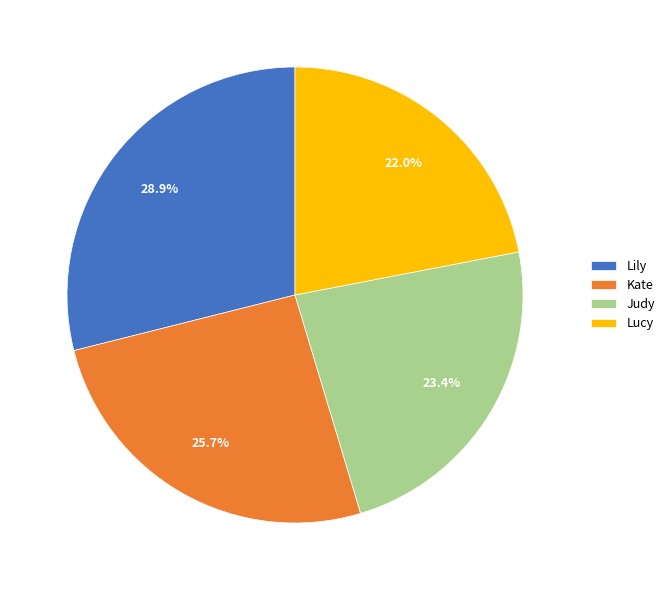

To the nearest percent, what portion does Lucy represent?

22%